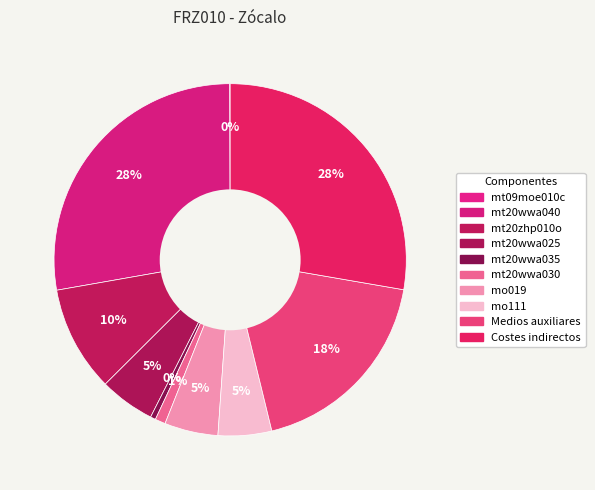

Rank the categories by value from highest to lowest.

mt20wwa040, Costes indirectos, Medios auxiliares, mt20zhp010o, mt20wwa025, mo019, mo111, mt20wwa030, mt20wwa035, mt09moe010c